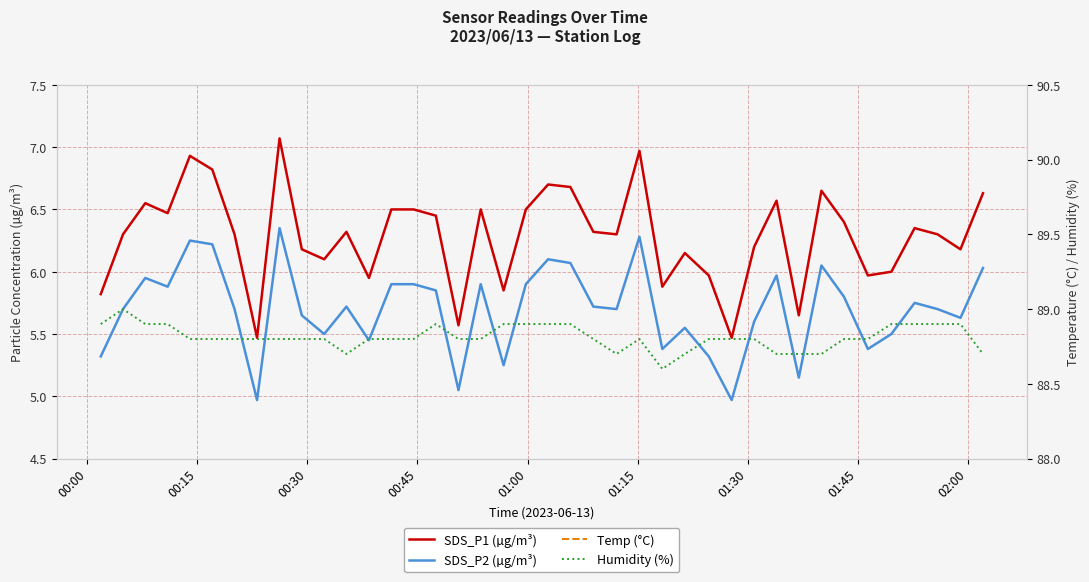

The SDS_P1 (µg/m³) series shows 2.3 at 9. True or false?

False